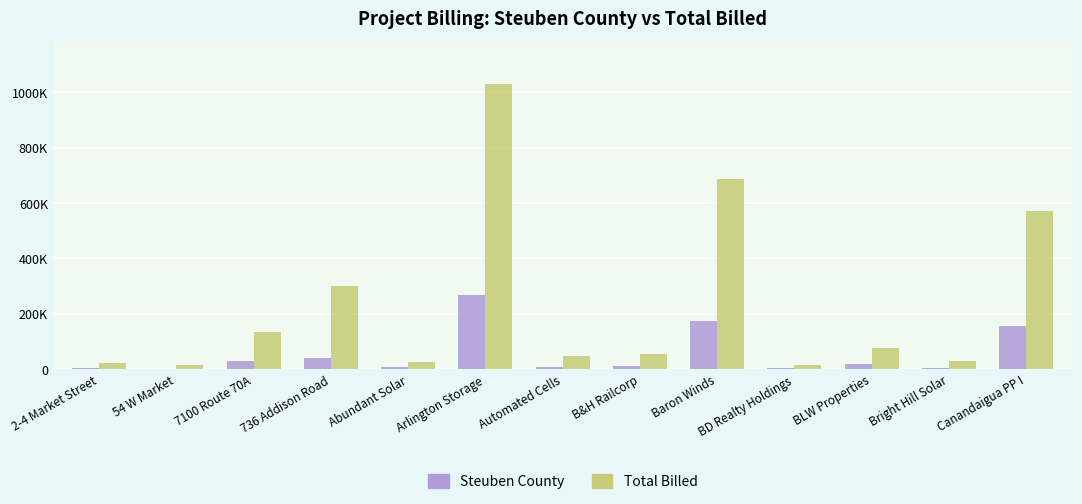

Which category has the lowest value across all series?

54 W Market